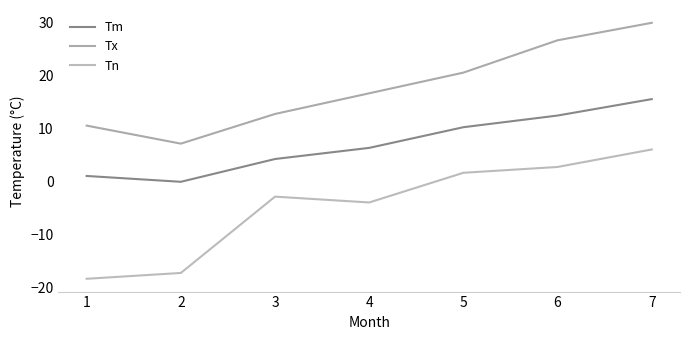

Rank the categories by Tm value from highest to lowest.

7, 6, 5, 4, 3, 1, 2